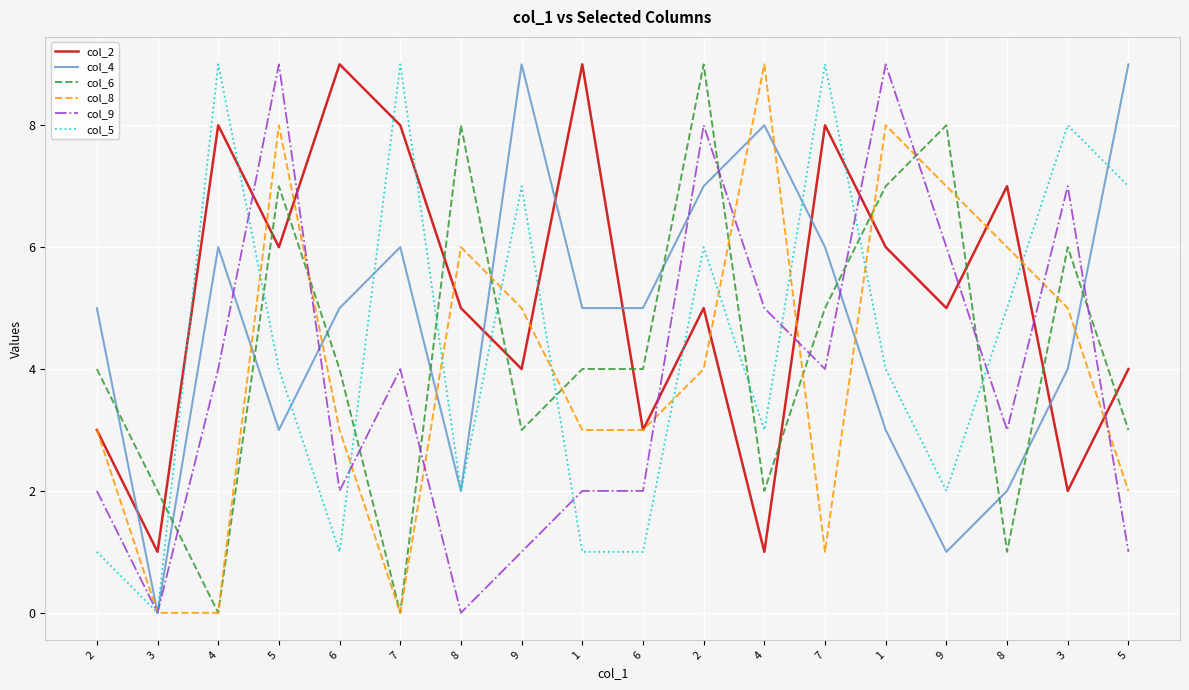

List the series in order of their peak value, lowest first.

col_2, col_4, col_6, col_8, col_9, col_5